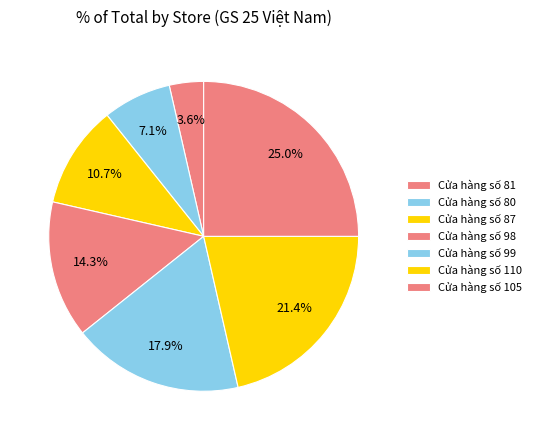

Rank the categories by value from highest to lowest.

Cửa hàng số 105, Cửa hàng số 110, Cửa hàng số 99, Cửa hàng số 98, Cửa hàng số 87, Cửa hàng số 80, Cửa hàng số 81